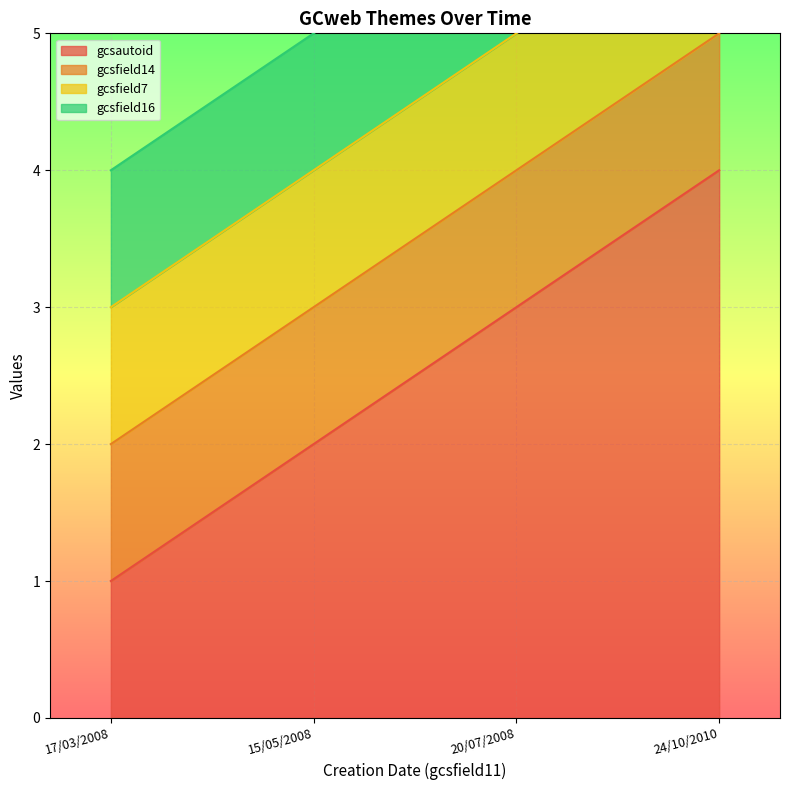

Reading left to right, extract all data points from this chart.

gcsautoid: 17/03/2008=1	15/05/2008=2	20/07/2008=3	24/10/2010=4
gcsfield14: 17/03/2008=1	15/05/2008=1	20/07/2008=1	24/10/2010=1
gcsfield7: 17/03/2008=1	15/05/2008=1	20/07/2008=1	24/10/2010=1
gcsfield16: 17/03/2008=1	15/05/2008=1	20/07/2008=1	24/10/2010=0